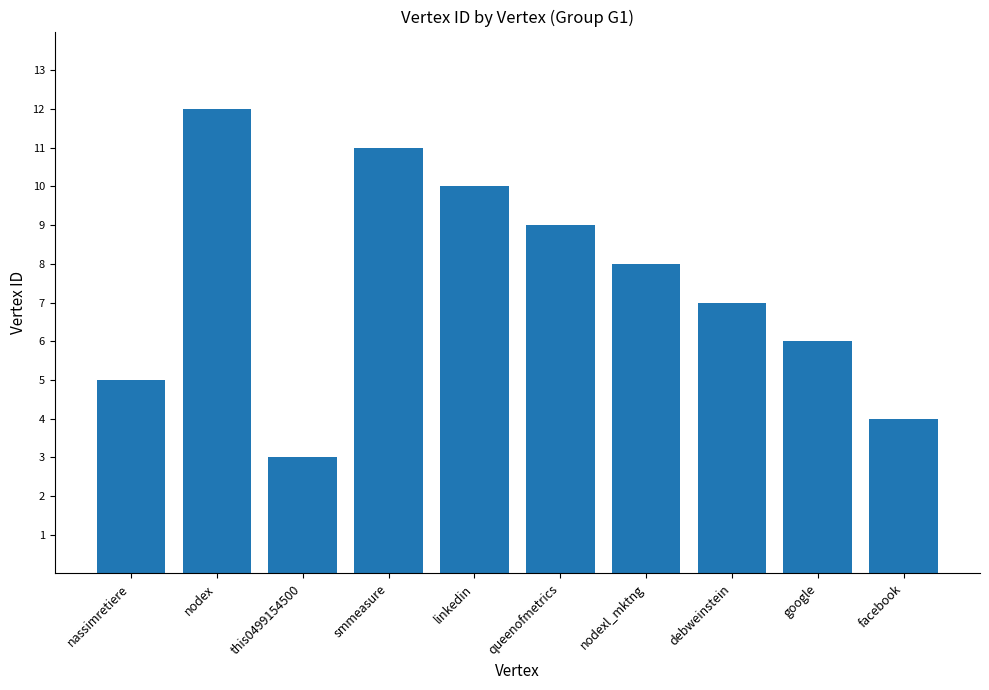

Is it true that the value at linkedin is 6?

False